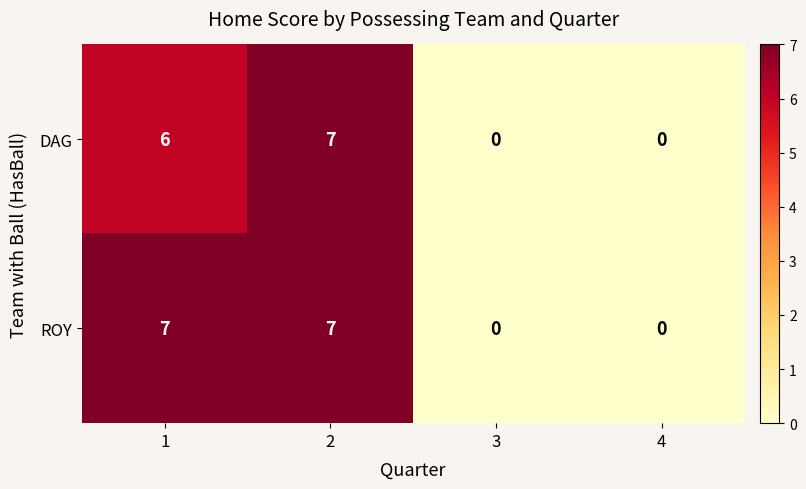

Reading left to right, transcribe all the data shown in this chart.

DAG: 1=6	2=7	3=0	4=0
ROY: 1=7	2=7	3=0	4=0